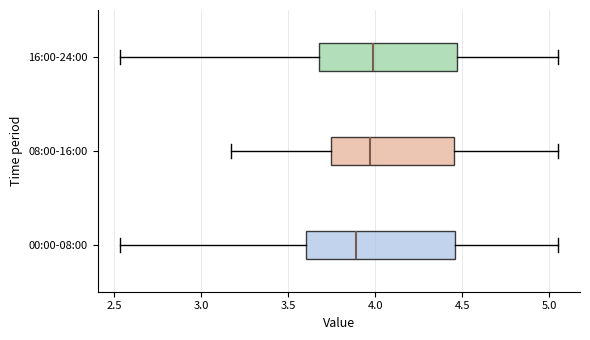

Reading bottom to top, transcribe this box plot: for each box, give where its median line is, the range the box spans, and where its two whiskers end, as read against the x-axis. The values are not printed on the chart, so give them approximately, as read against the axis.

00:00-08:00: median 3.90, box 3.60 to 4.45, whiskers 2.55 to 5.05
08:00-16:00: median 3.95, box 3.75 to 4.45, whiskers 3.15 to 5.05
16:00-24:00: median 4.00, box 3.70 to 4.45, whiskers 2.55 to 5.05